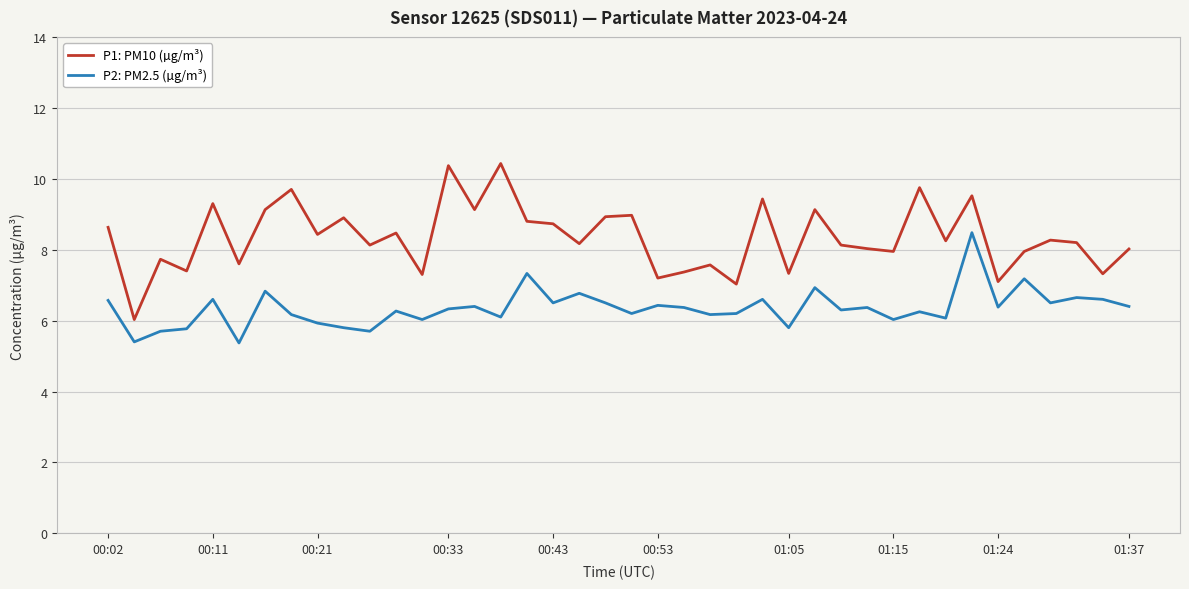

How many distinct data groups are displayed?

2